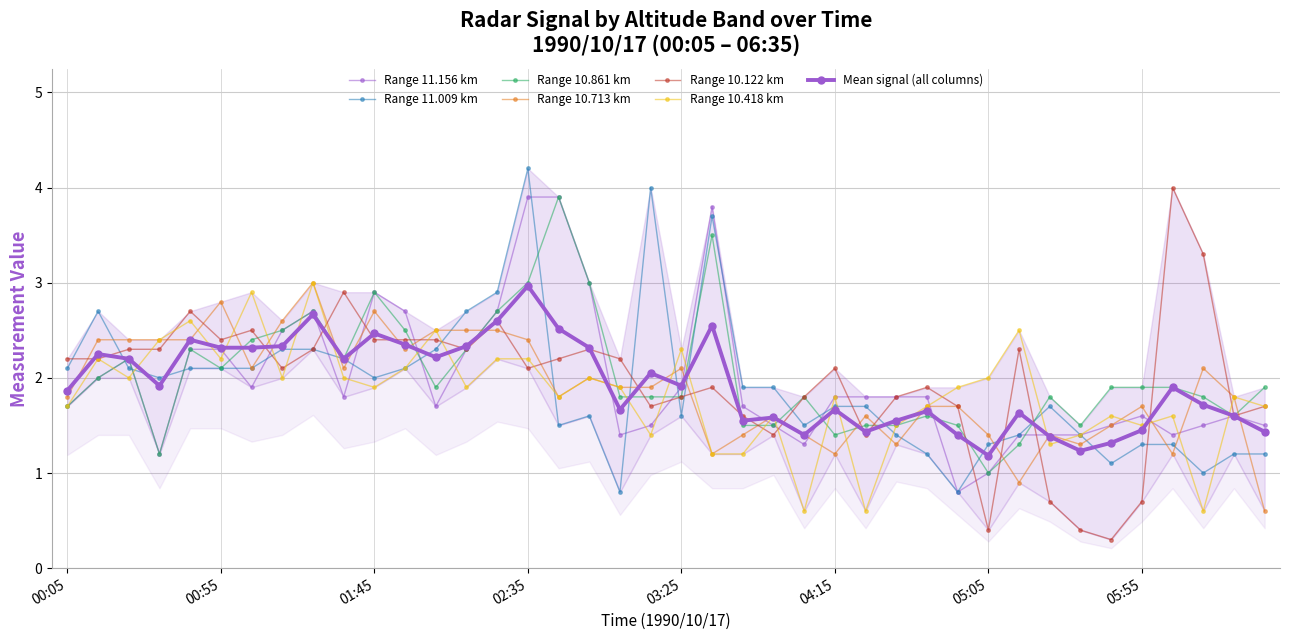

At which category does the chart reach its minimum across all series?

1990/10/17 05:45